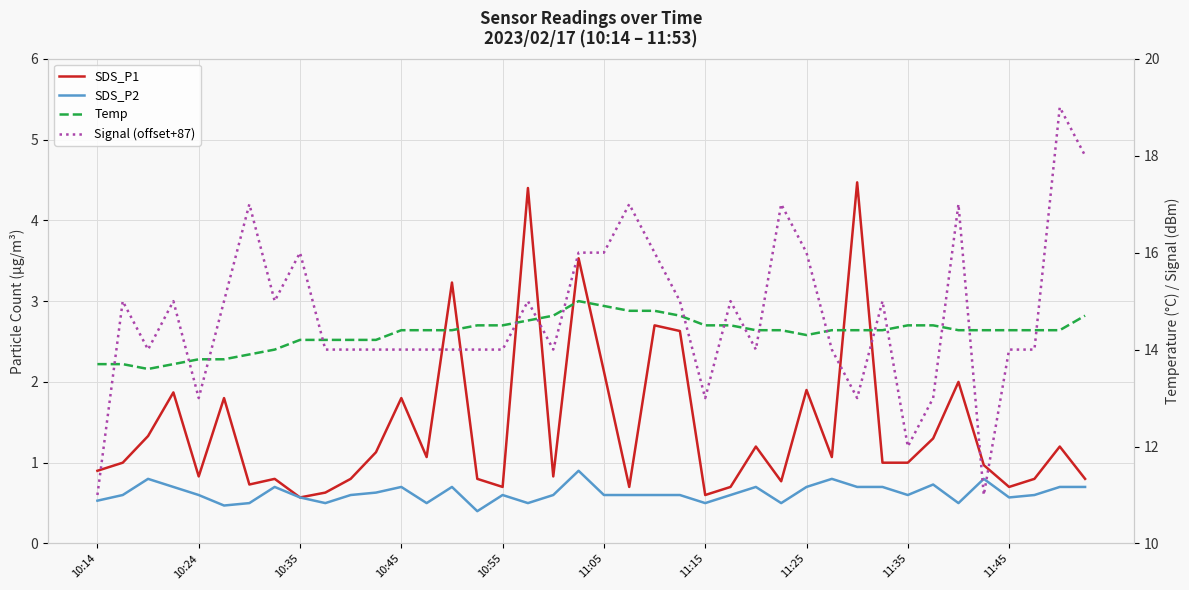

What are all the series names shown in the legend?

SDS_P1, SDS_P2, Temp, Signal (offset+87)